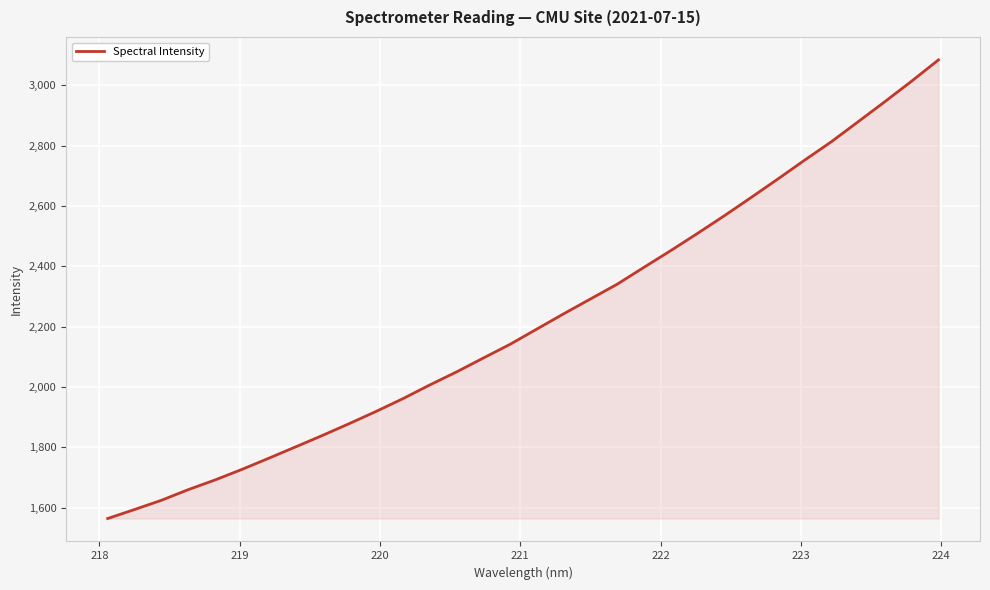

Count the number of data series in this chart.

1